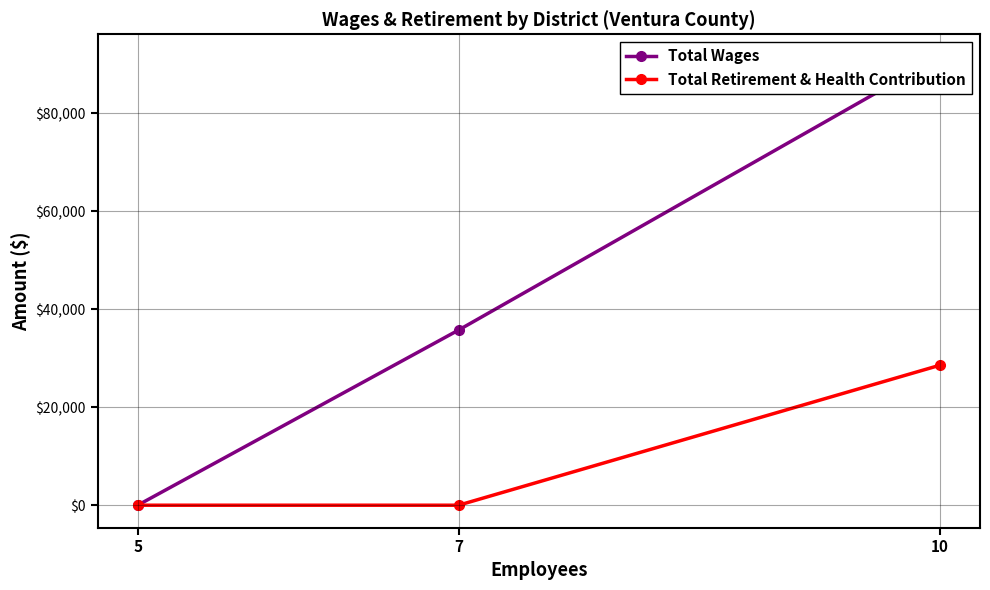

The Total Wages series shows 0 at 5. True or false?

True